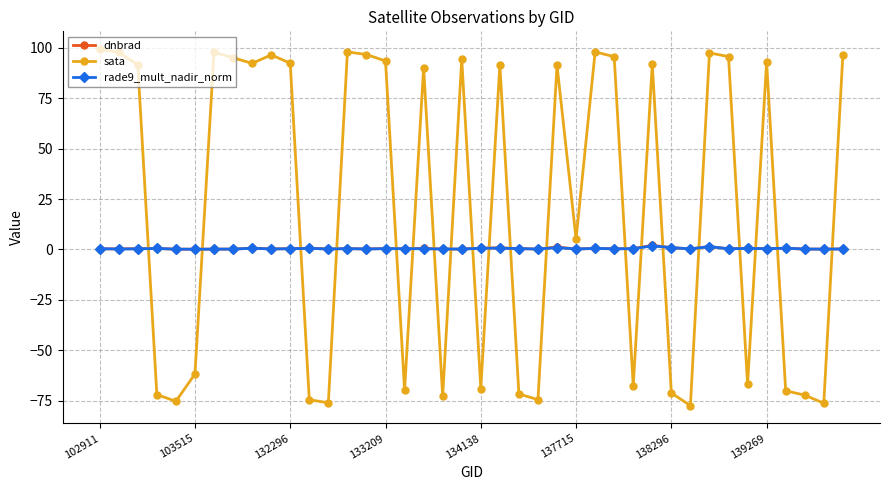

Which series has the largest total across all categories?

sata